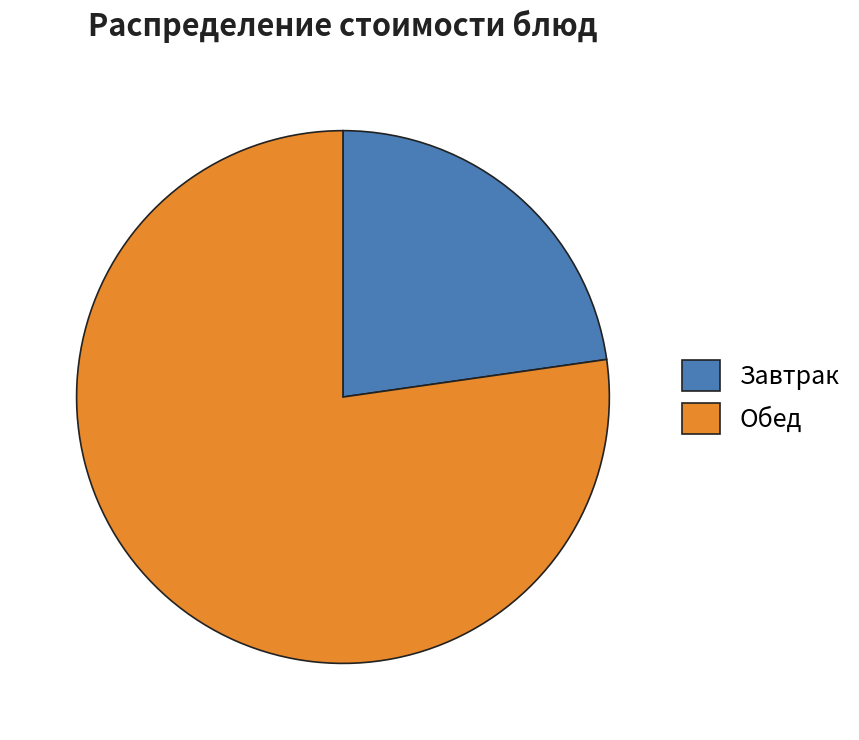

Which has a higher value, Завтрак or Обед?

Обед